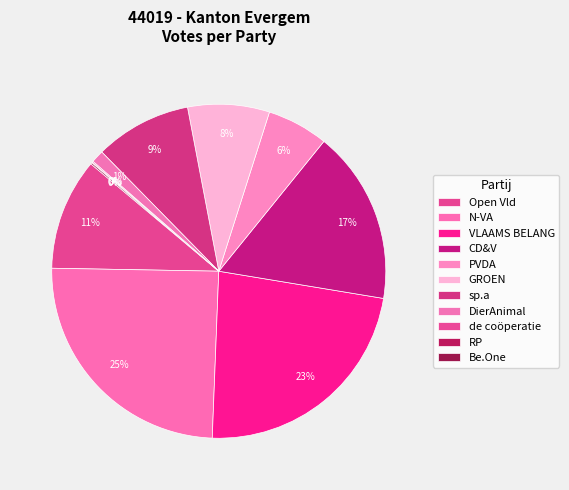

Does de coöperatie account for over 50% of the chart?

No